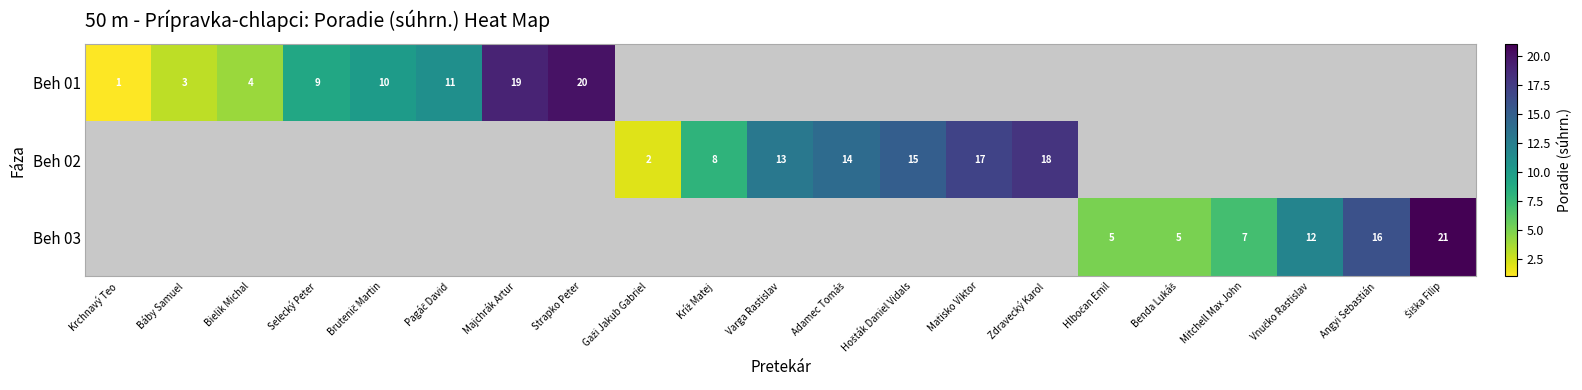

The Beh 02 series shows 13 at Varga Rastislav. True or false?

True